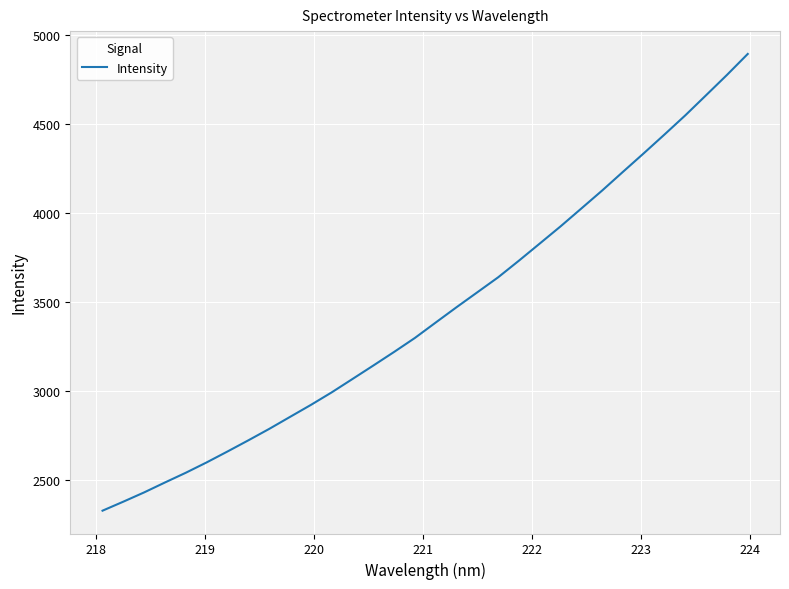

What is the sum of all values?

109953.9